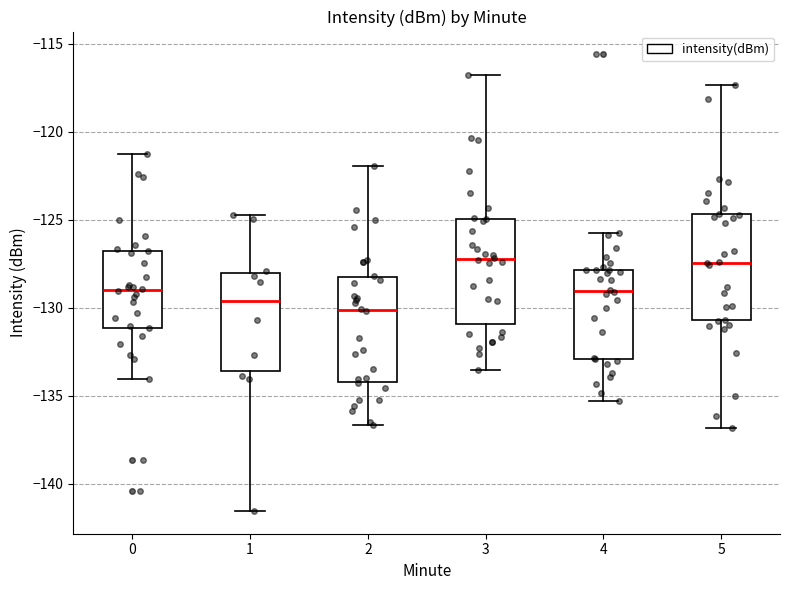

Which box has the lowest median line?

2